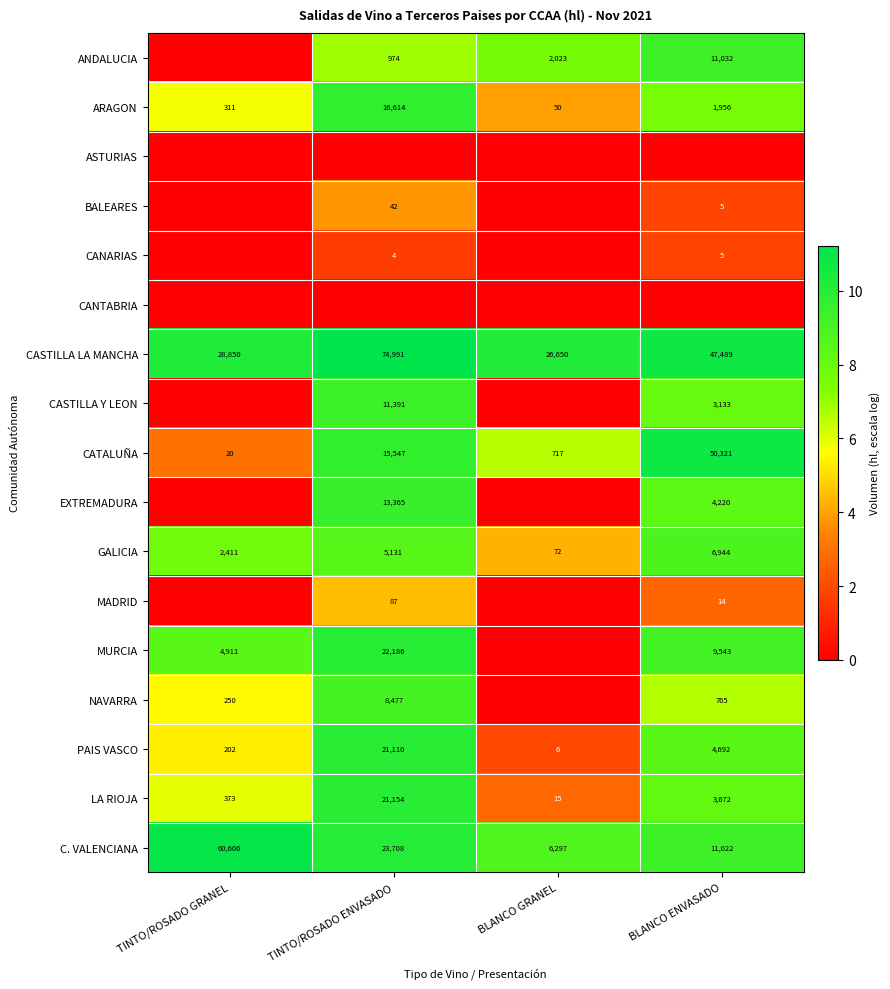

Is it true that MADRID equals 22 at BLANCO ENVASADO?

False